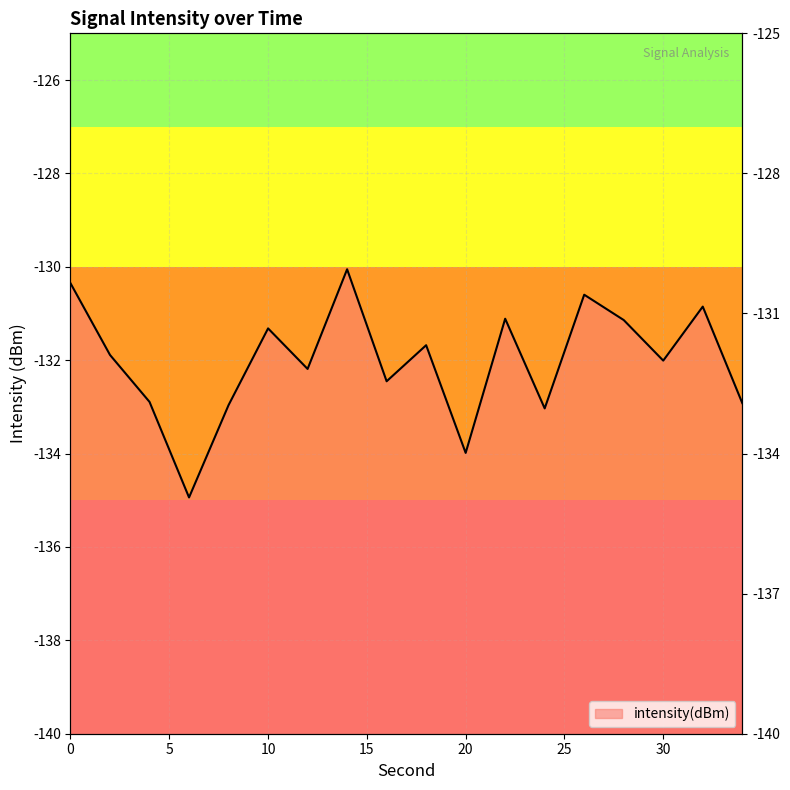

Count the number of values greater than -131.

4